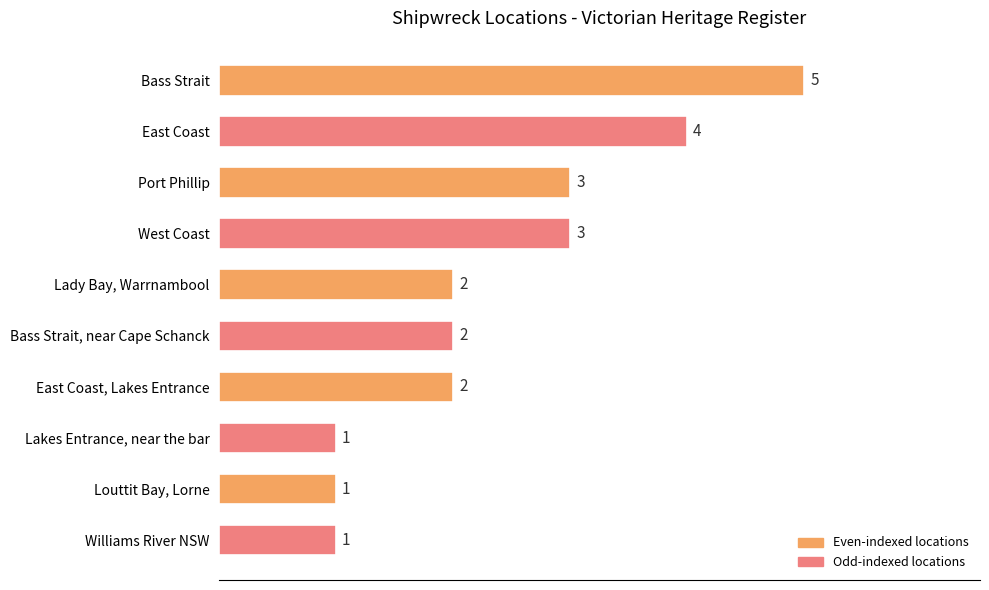

What is the difference between the maximum and minimum values?

4